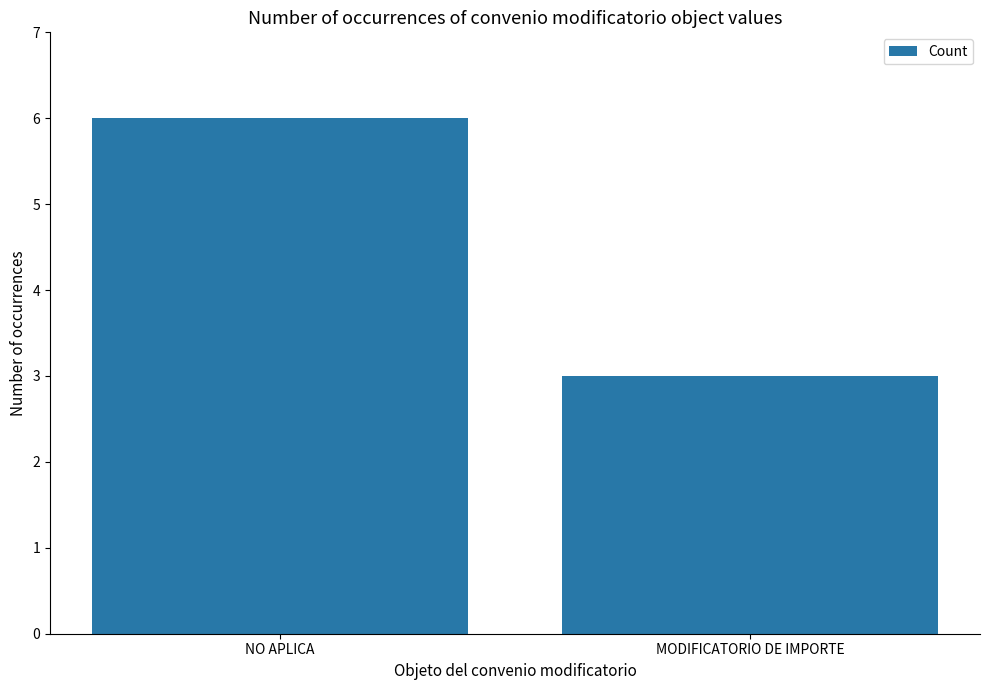

What is the difference between the maximum and minimum values?

3